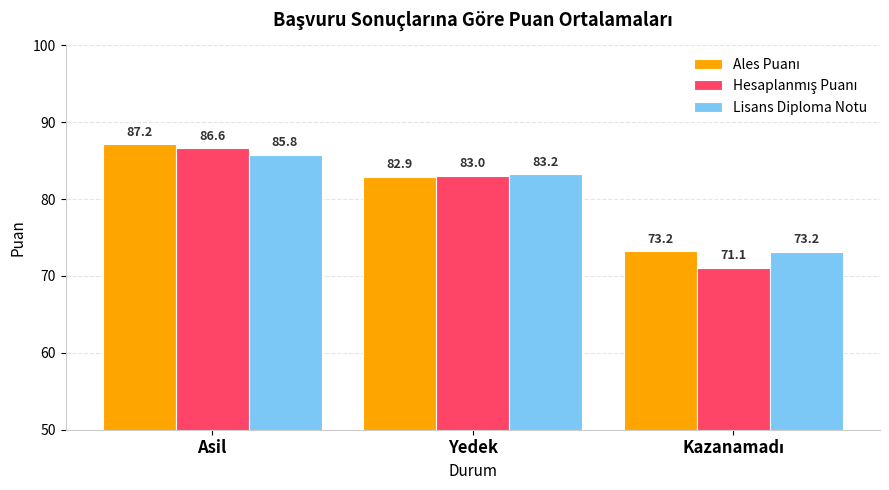

What is the difference between the highest and lowest values at Asil?

1.4